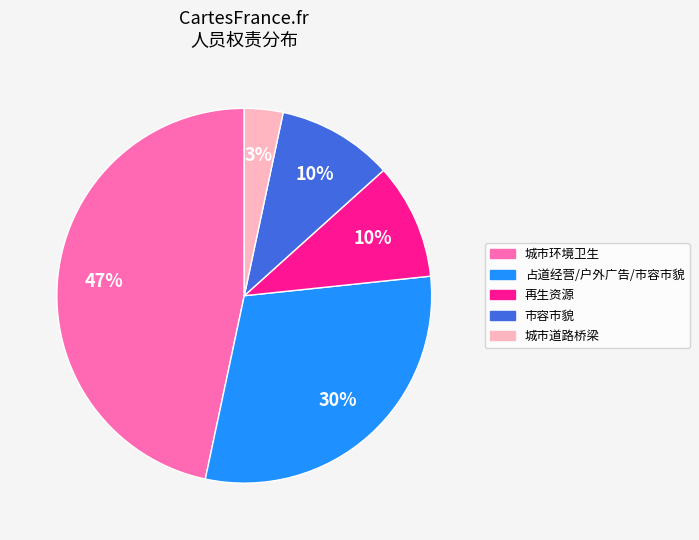

Does 占道经营/户外广告/市容市貌 represent more than half of the total?

No